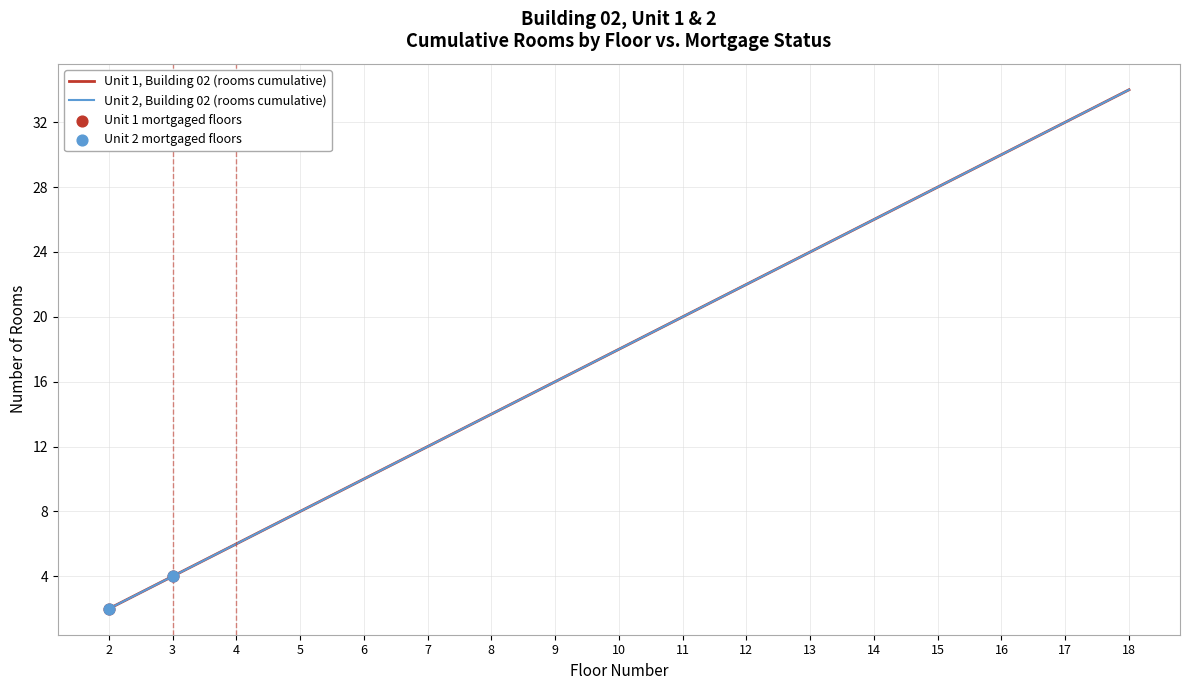

What is the total value across all series at 2?

4